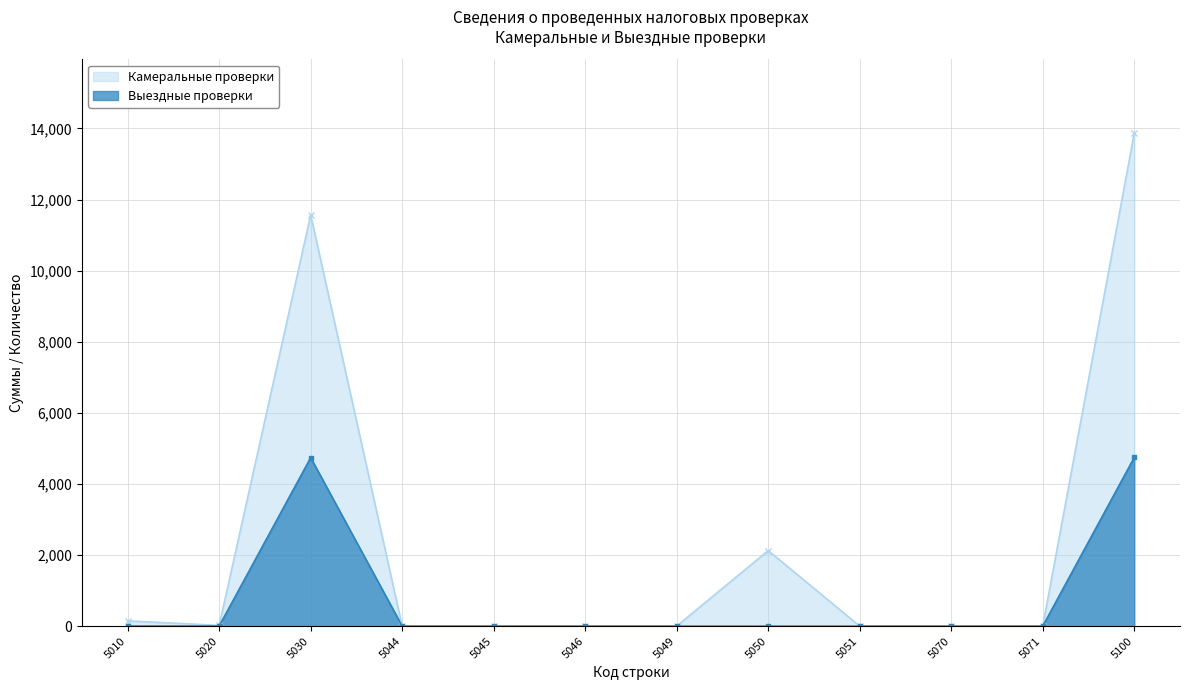

Reading left to right, extract all data points from this chart.

Камеральные проверки: 149	21	11567	0	0	0	2	2126	0	0	0	13865
Выездные проверки: 3	3	4739	0	0	0	0	0	0	0	0	4745